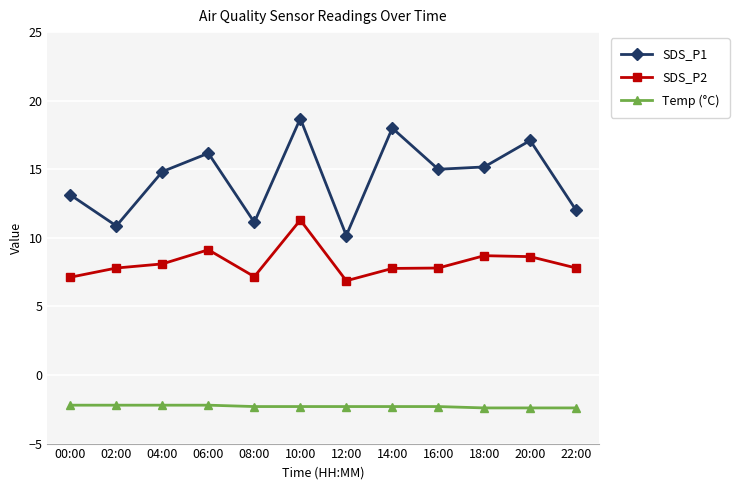

What is the sum of the SDS_P1 values at 22:00 and 14:00?

30.0